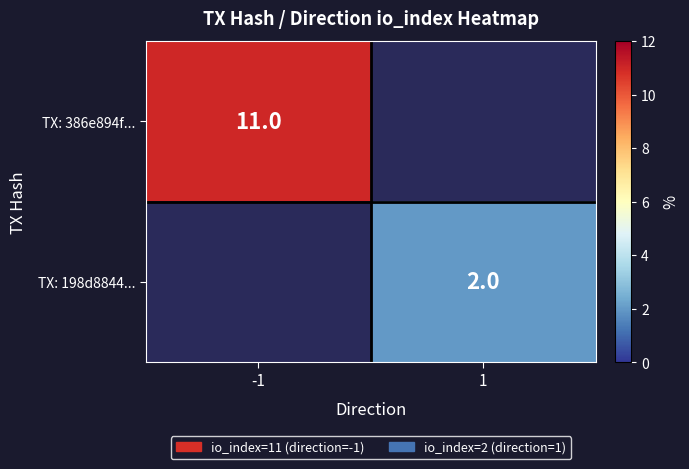

True or false: TX: 386e894f... has a value of 16 at -1.

False